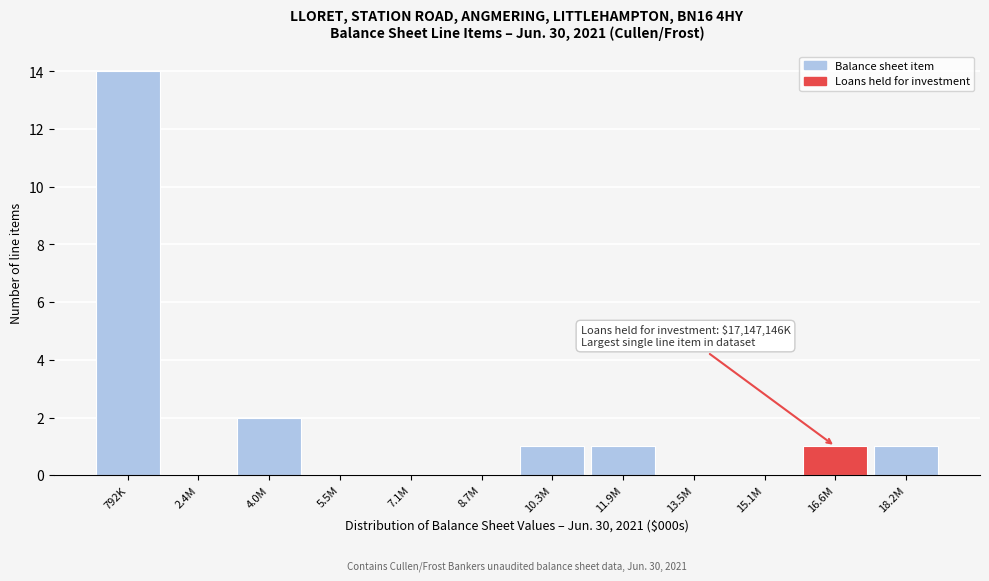

Reading right to left, list all the values displayed in this chart.

18.2M=1	16.6M=1	15.1M=0	13.5M=0	11.9M=1	10.3M=1	8.7M=0	7.1M=0	5.5M=0	4.0M=2	2.4M=0	792K=14